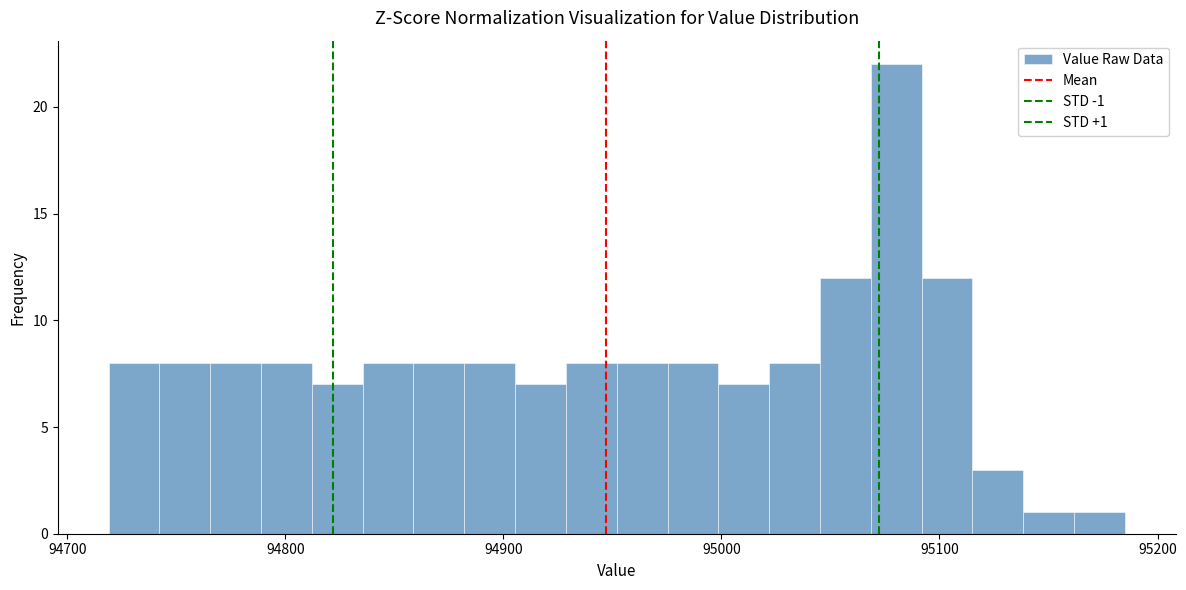

Read against the x-axis, roughly where is the centre of the tallest bar?

95080